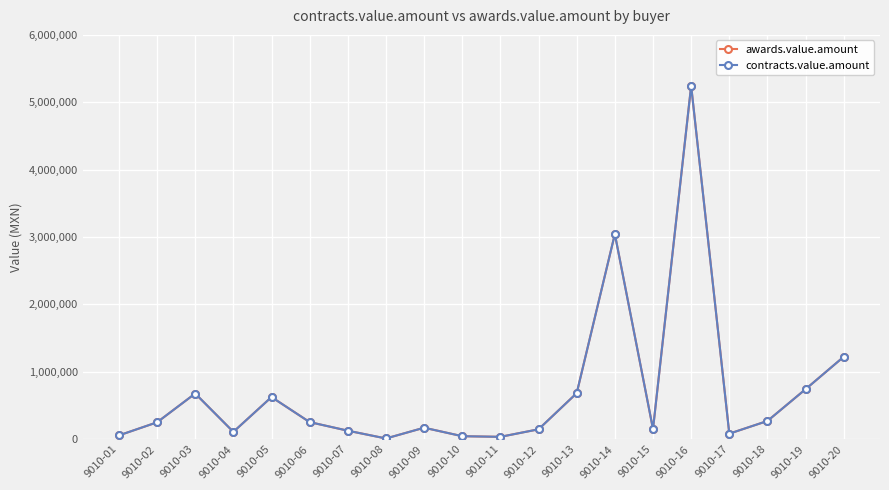

Reading left to right, list all the values displayed in this chart.

awards.value.amount: 9010-01=55899.0	9010-02=250000.0	9010-03=677450.0	9010-04=108156.0	9010-05=624957.0	9010-06=253134.0	9010-07=125766.0	9010-08=10235.0	9010-09=170000.0	9010-10=44014.0	9010-11=34566.8	9010-12=146408.0	9010-13=682843.8	9010-14=3044034.0	9010-15=150068.0	9010-16=5244823.0	9010-17=81772.0	9010-18=270000.0	9010-19=742101.6	9010-20=1223501.8
contracts.value.amount: 9010-01=55899.0	9010-02=250000.0	9010-03=677450.0	9010-04=108156.0	9010-05=624957.0	9010-06=253134.0	9010-07=125766.0	9010-08=10235.0	9010-09=170000.0	9010-10=44014.0	9010-11=34566.8	9010-12=146408.0	9010-13=682843.8	9010-14=3044034.0	9010-15=150068.0	9010-16=5244823.0	9010-17=81772.0	9010-18=270000.0	9010-19=742101.6	9010-20=1223501.8